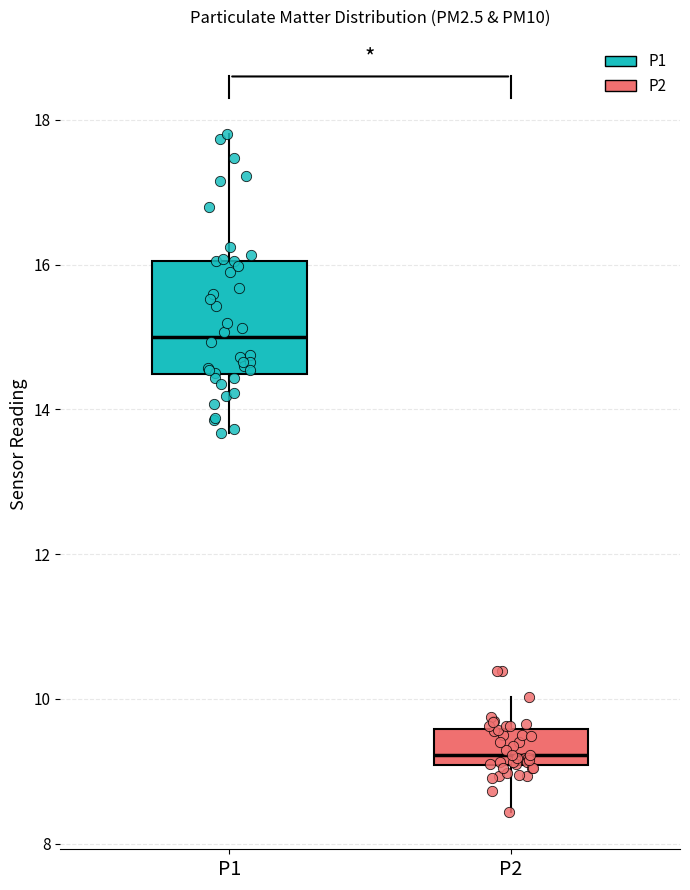

Which box has the highest median line?

P1